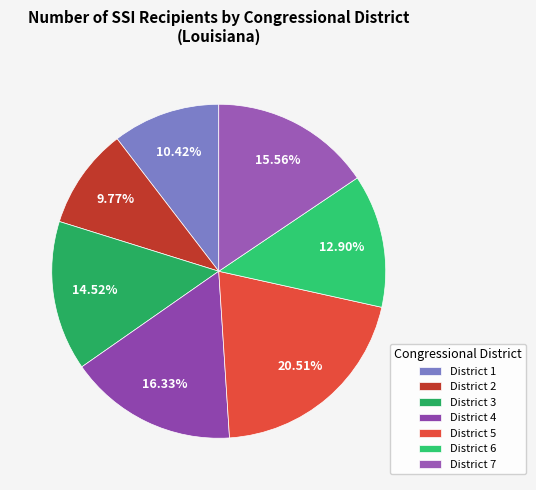

Which has a higher value, District 4 or District 1?

District 4